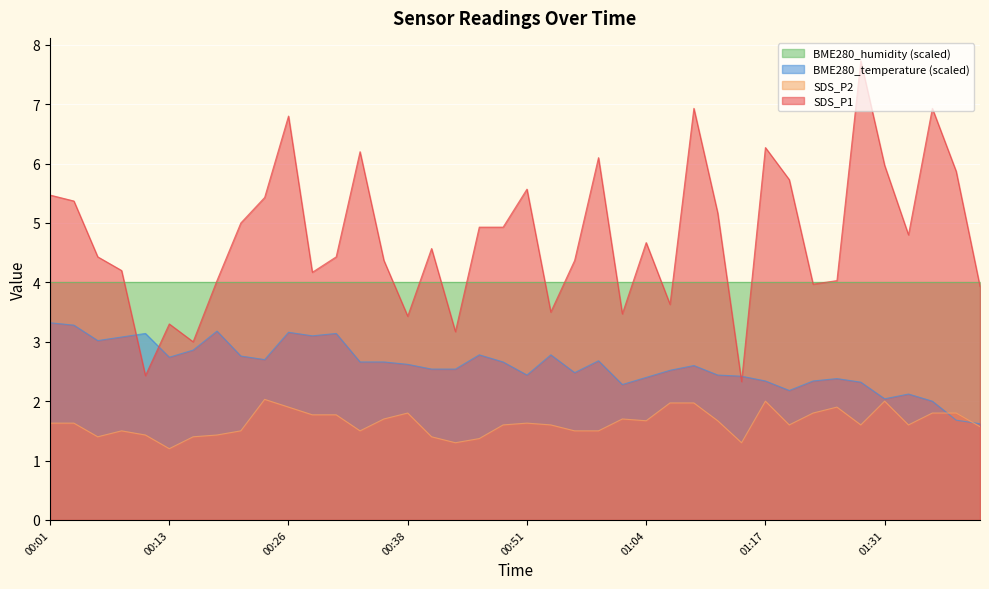

Rank the series by their maximum value, from highest to lowest.

SDS_P1, BME280_humidity (scaled), BME280_temperature (scaled), SDS_P2